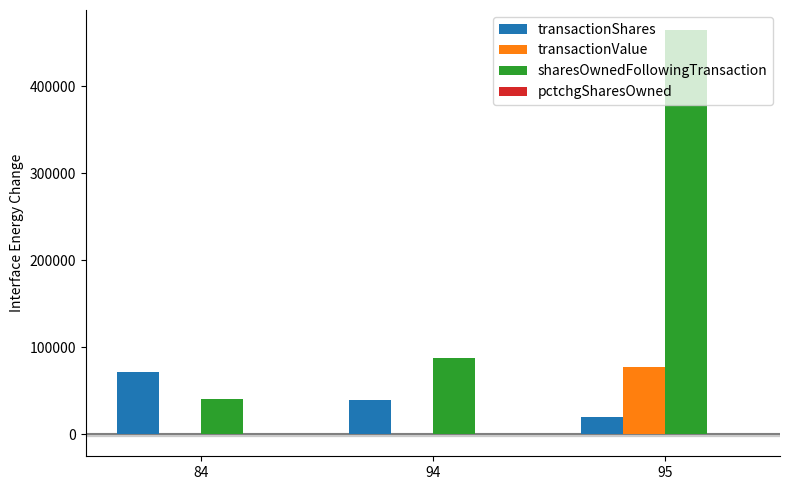

The value of sharesOwnedFollowingTransaction at 94 is 148752. True or false?

False